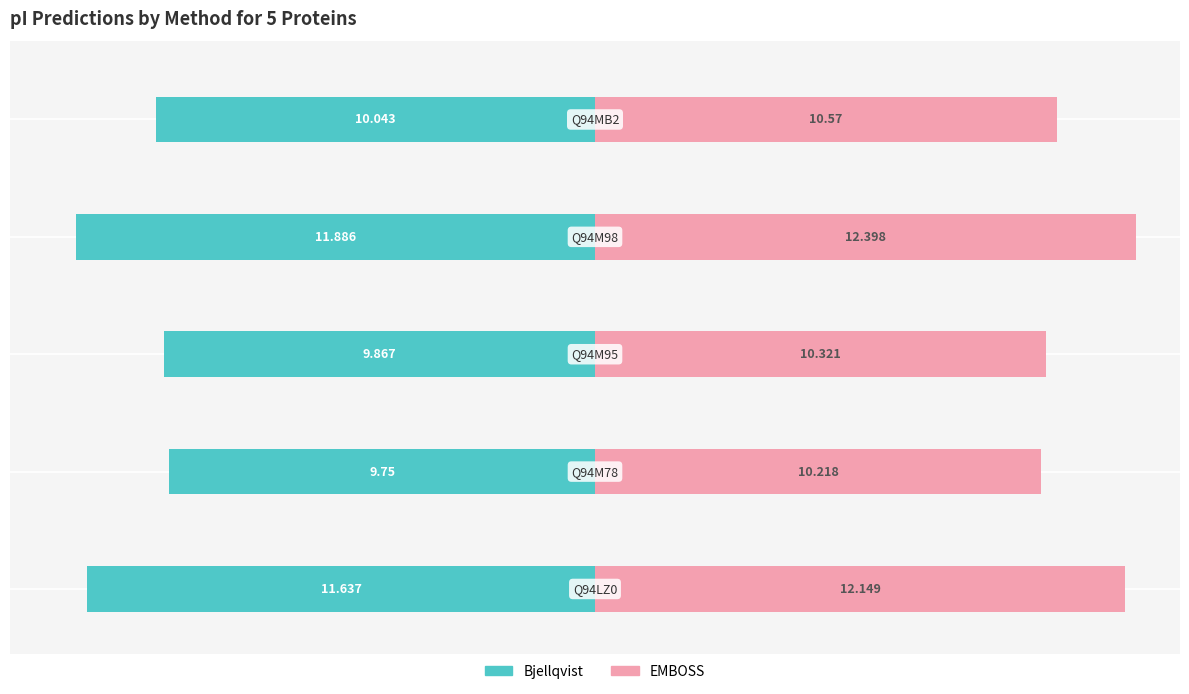

What value does the Bjellqvist series have at −10?

-9.8